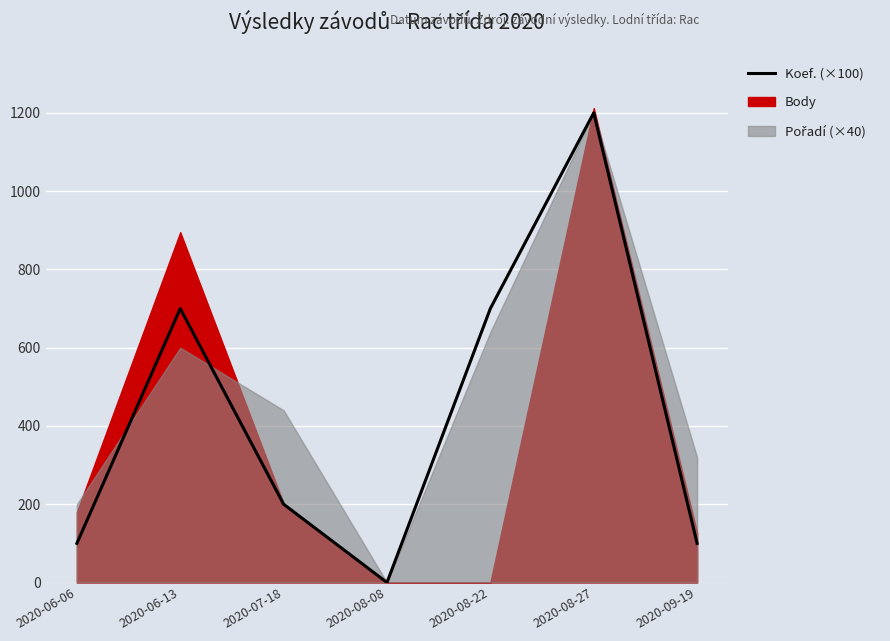

How many distinct data groups are displayed?

1